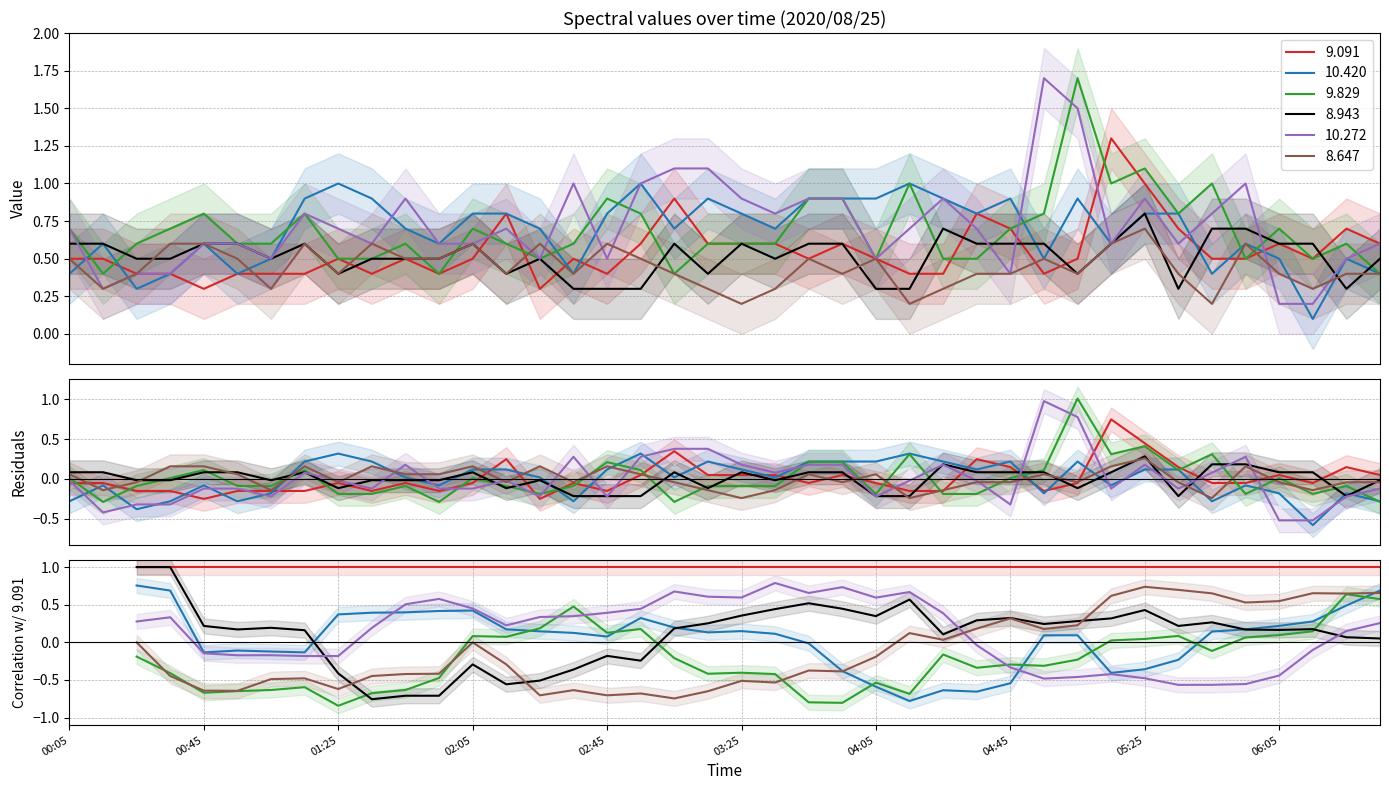

At how many categories does at least one series exceed 0?

40